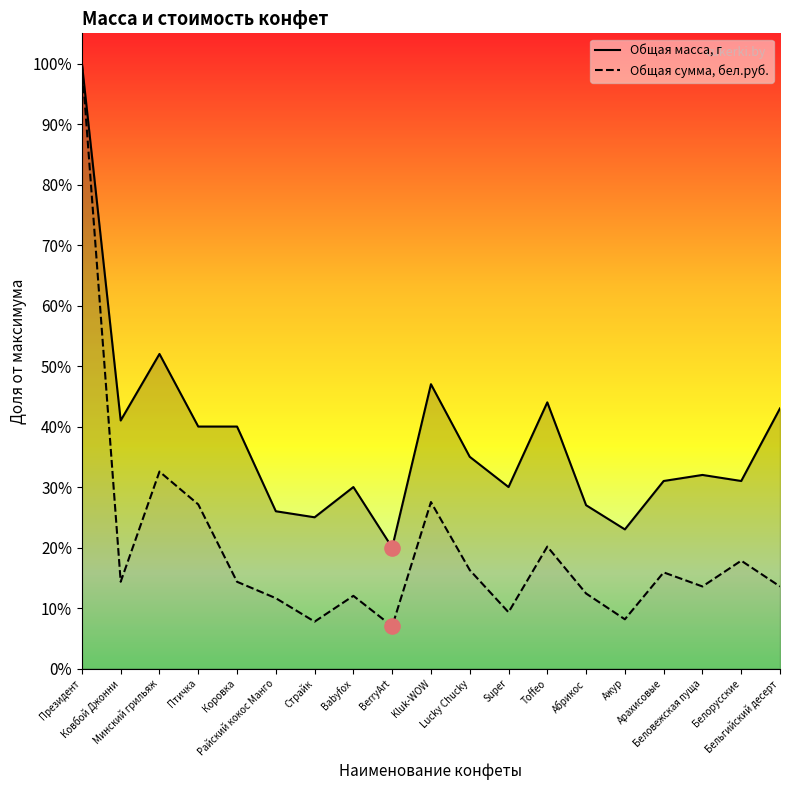

Is the value of Общая масса, г at Kluk-WOW greater than the value of Общая сумма, бел.руб. at Бельгийский десерт?

Yes